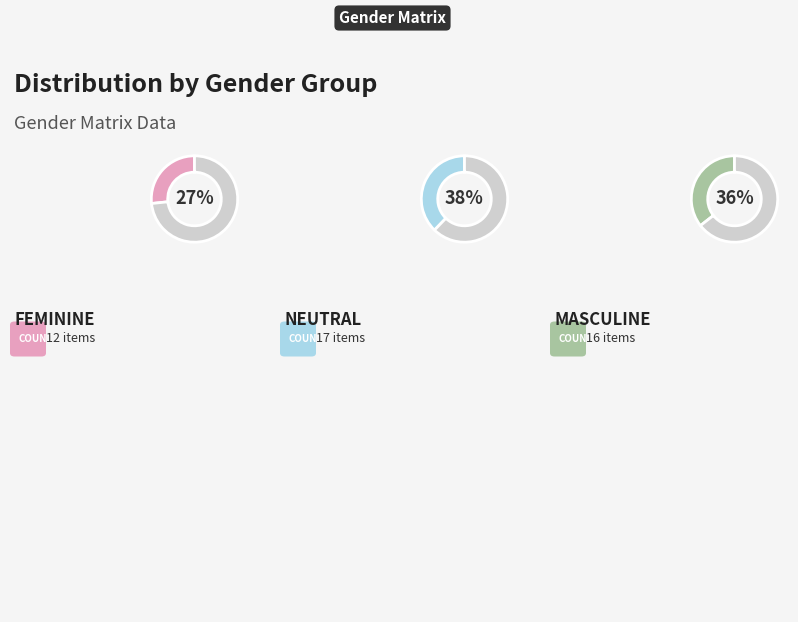

What is the largest slice in the pie chart?

NEUTRAL